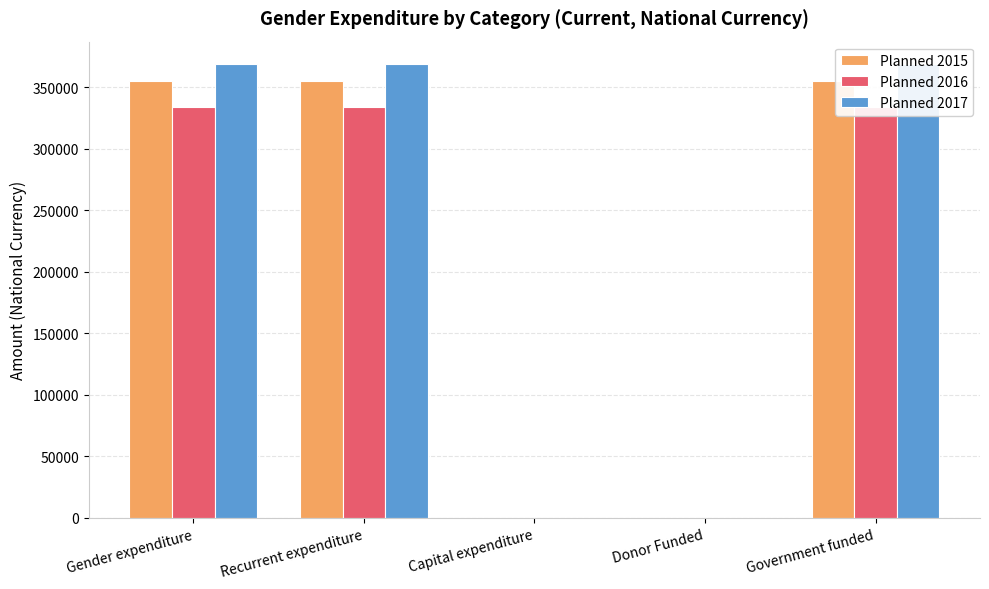

What position from the left is Donor Funded?

4